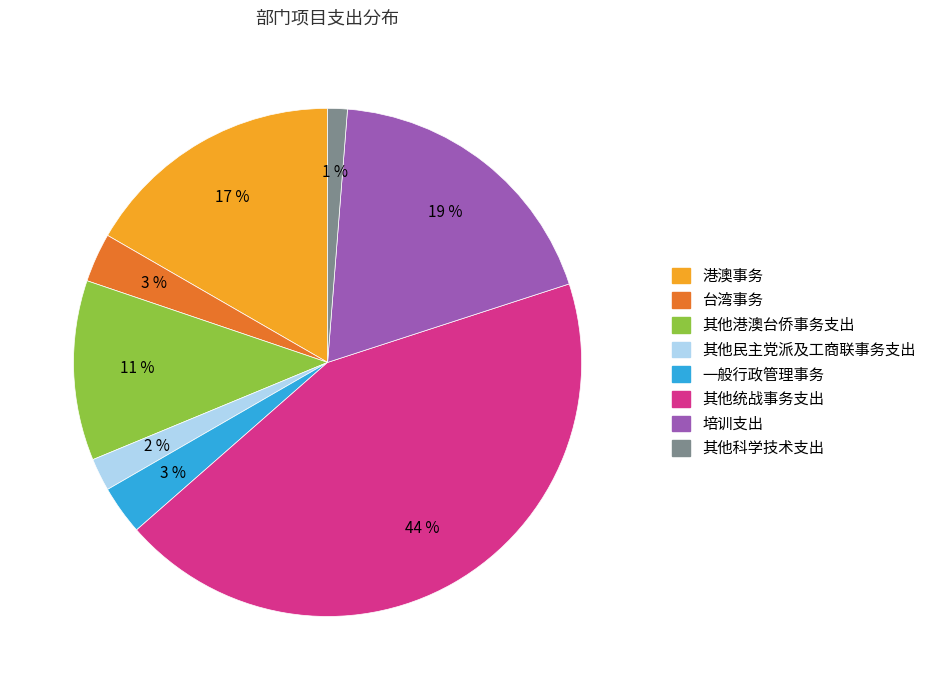

To the nearest percent, what portion does 台湾事务 represent?

3%